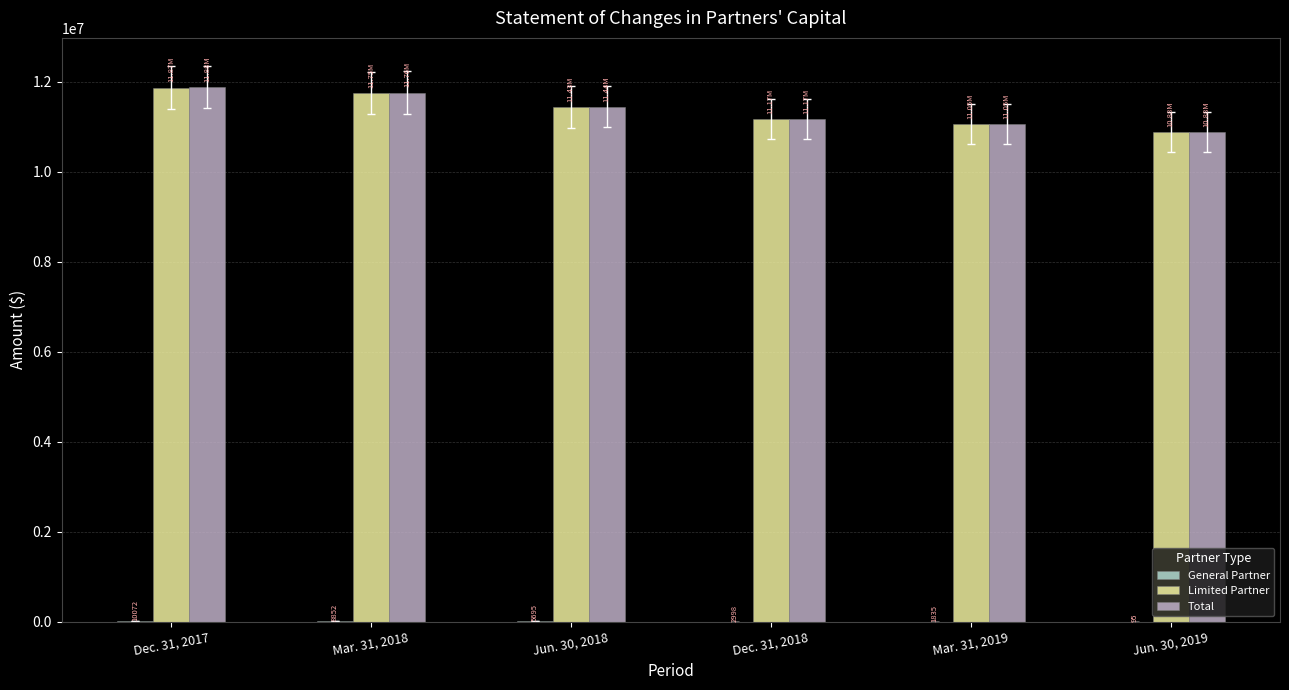

What is the sum of all Limited Partner values?

68148976